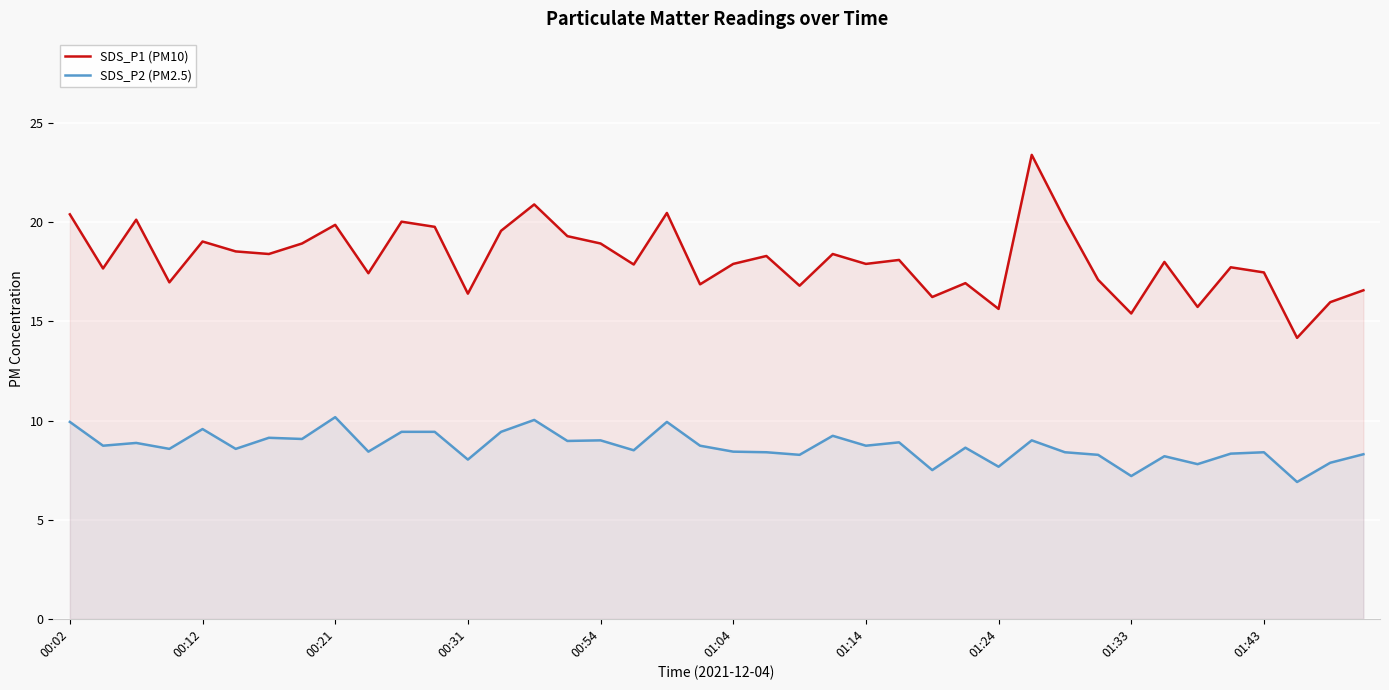

How many lines are shown in the chart?

2